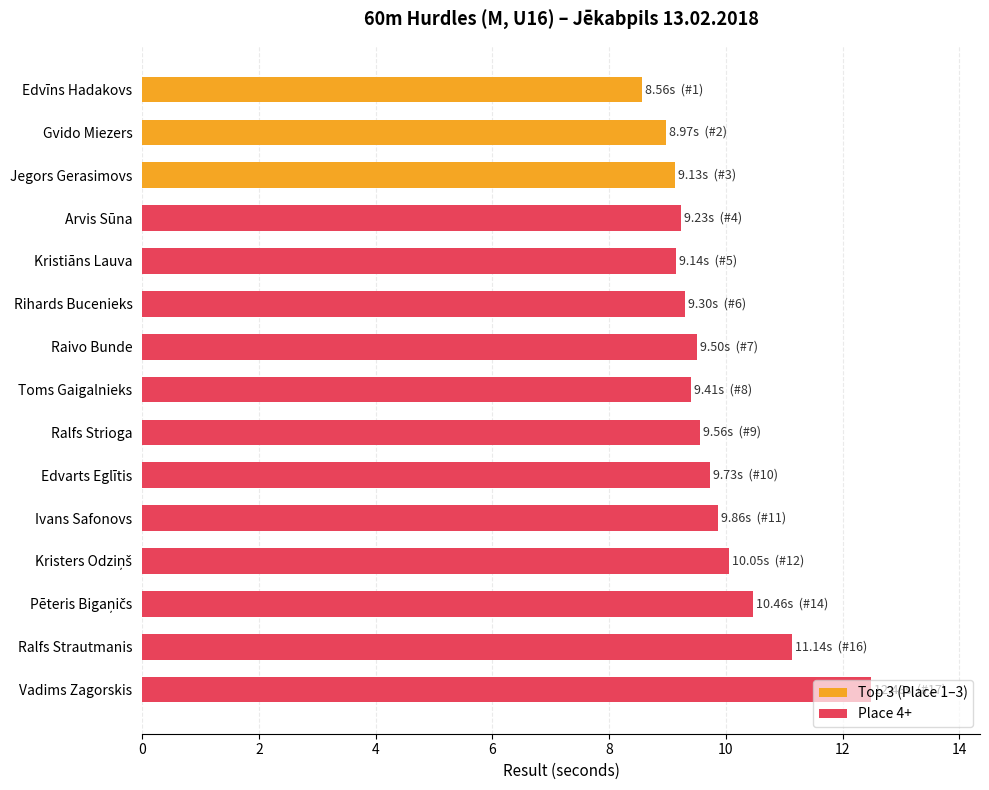

Reading right to left, transcribe all the data shown in this chart.

12.5	11.1	10.5	10.1	9.9	9.7	9.6	9.4	9.5	9.3	9.1	9.2	9.1	9.0	8.6